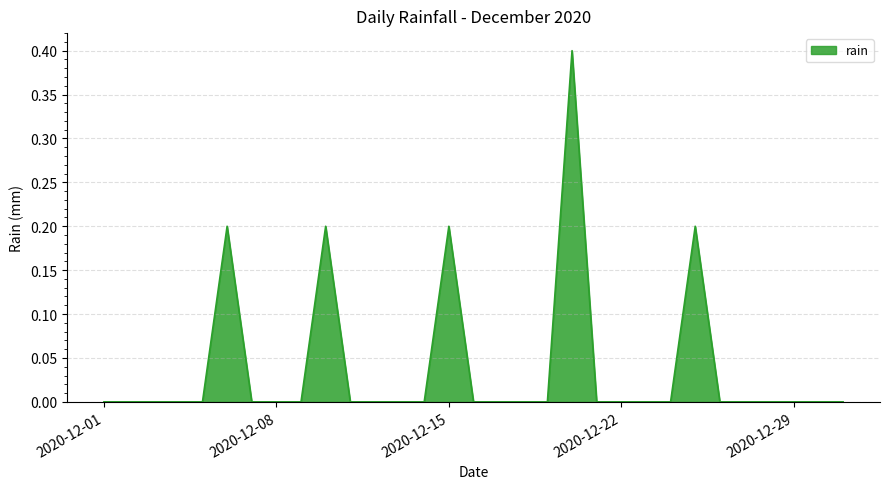

What is the difference between the maximum and minimum values?

0.4